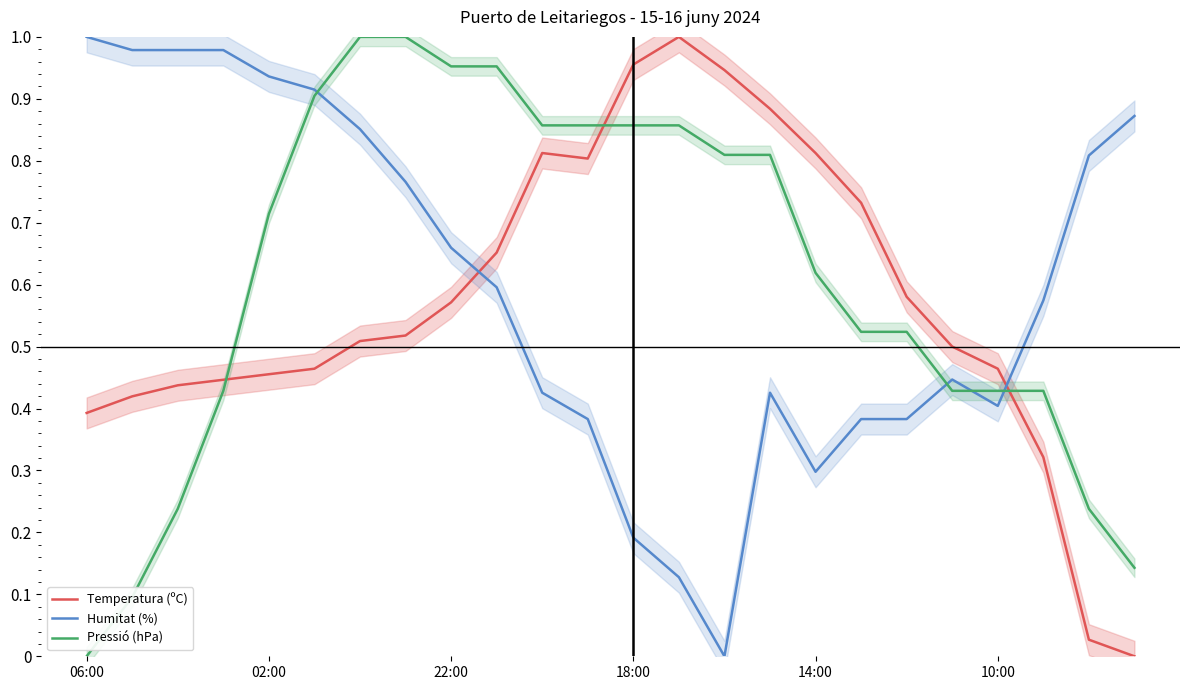

Which category has the lowest value in the Pressió (hPa) series?

06:00